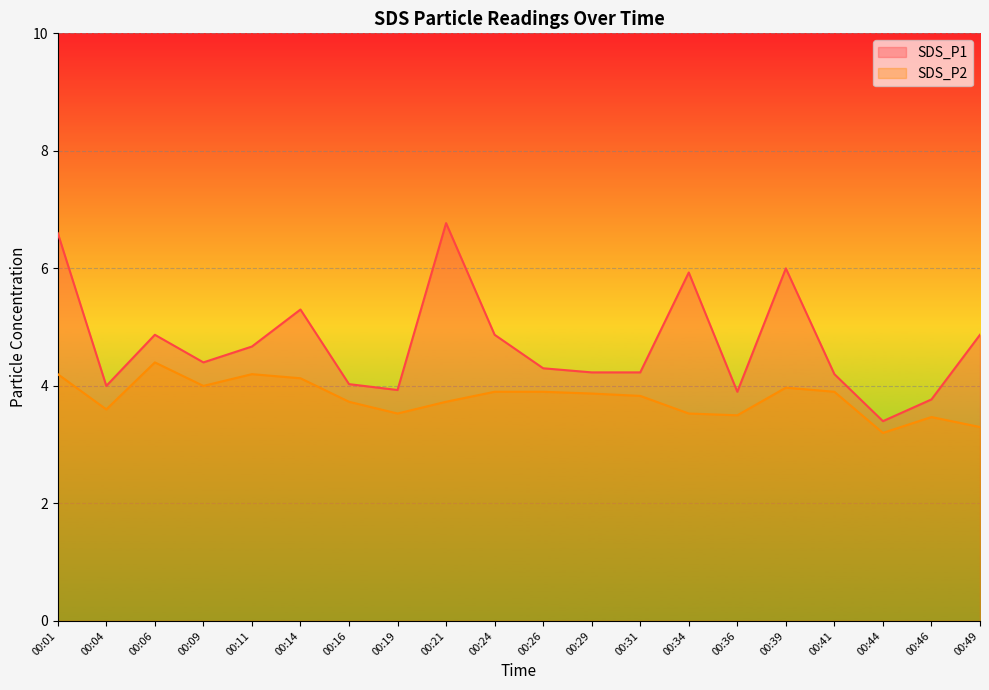

How many interior local peaks does the SDS_P2 series have?

4